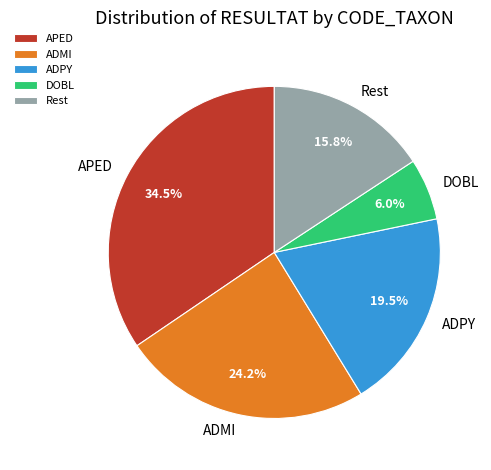

Rank the categories by value from lowest to highest.

DOBL, Rest, ADPY, ADMI, APED